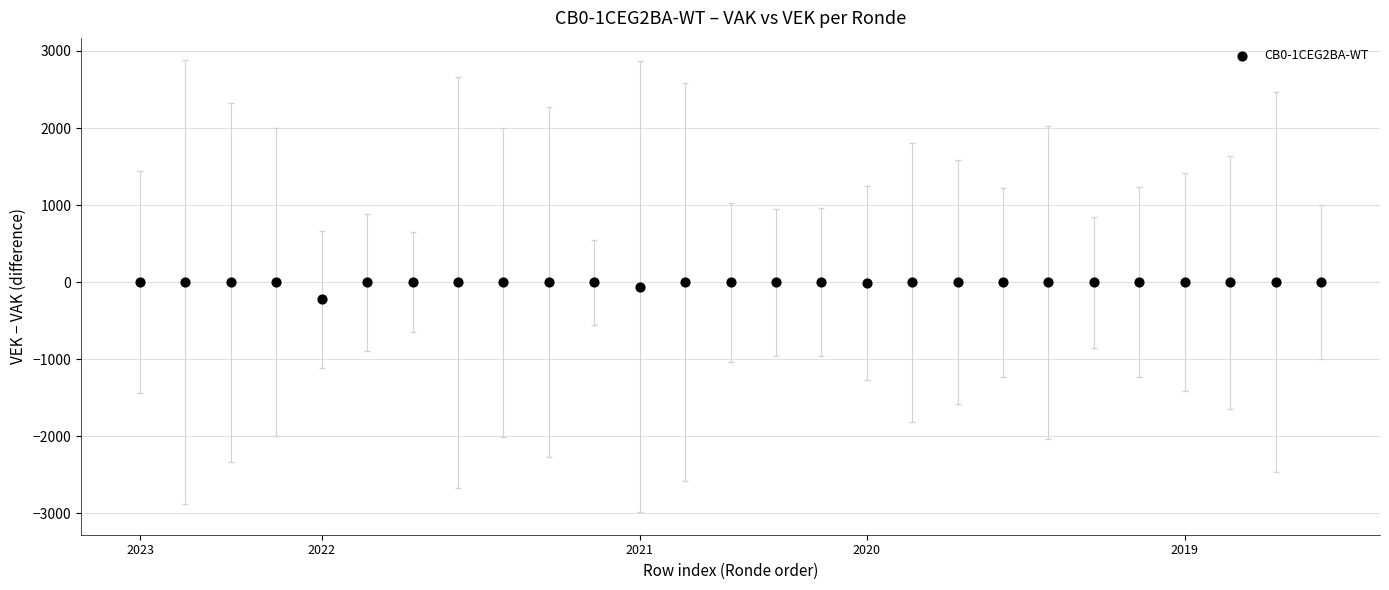

What is the range of Y values (max minus min)?

220